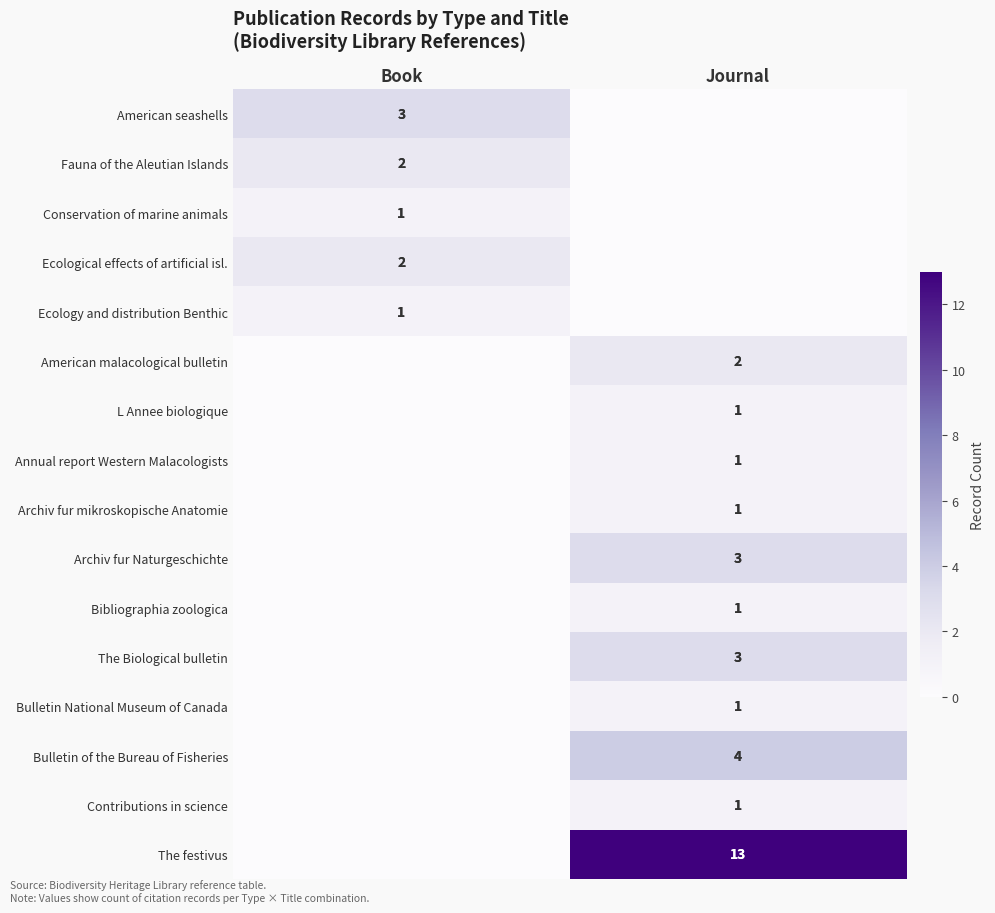

True or false: Bulletin of the Bureau of Fisheries has a value of 4 at Journal.

True